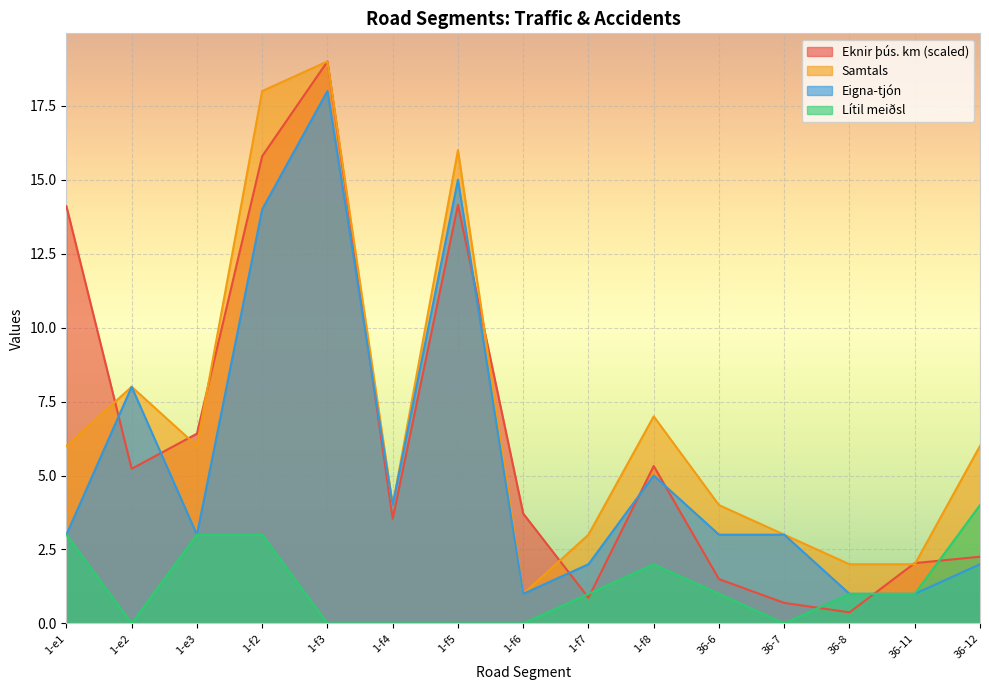

Between 1-f2 and 1-f6, which series saw the biggest shift?

Samtals